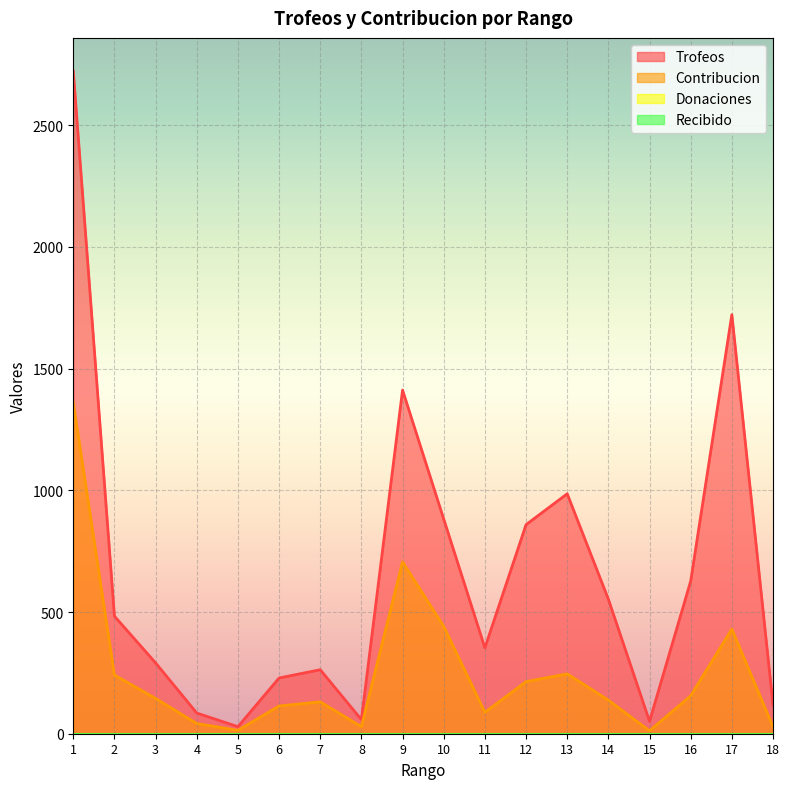

How many values in the Trofeos series are below 483?

9